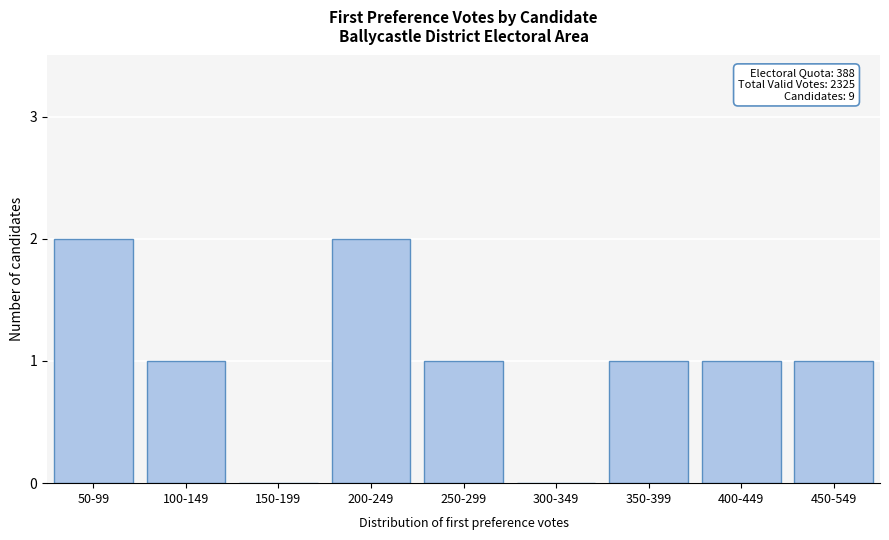

Reading left to right, what are all the values shown in this chart?

50-99=2	100-149=1	150-199=0	200-249=2	250-299=1	300-349=0	350-399=1	400-449=1	450-549=1